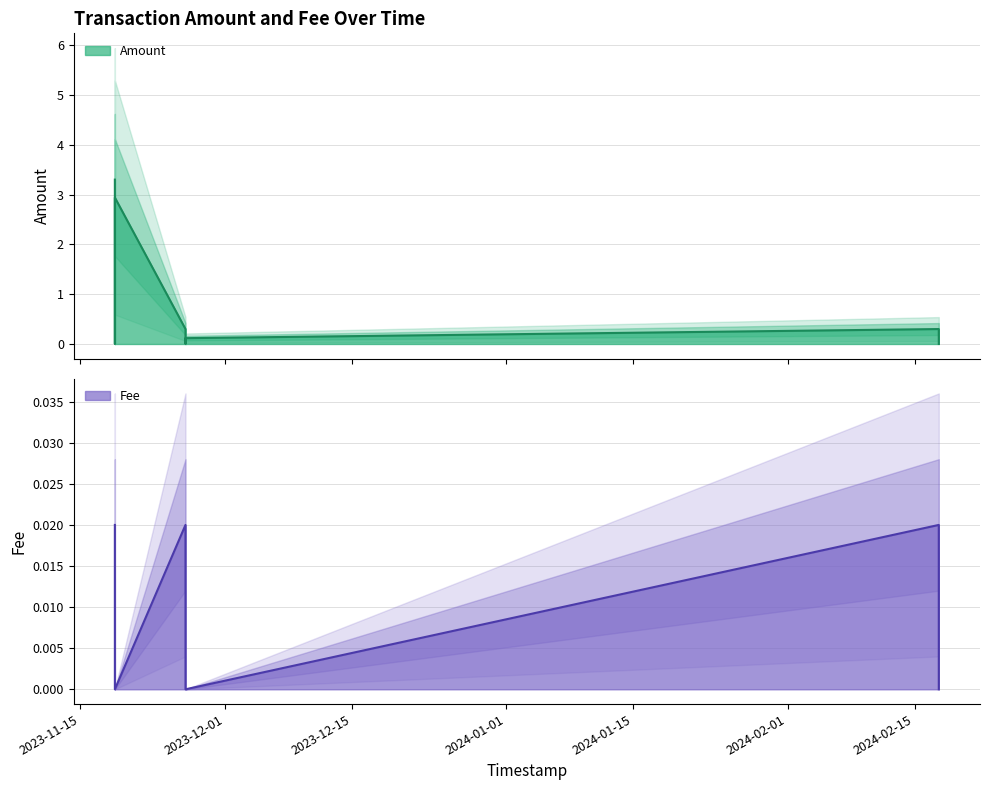

Rank the series by their average value, from highest to lowest.

Amount, Fee